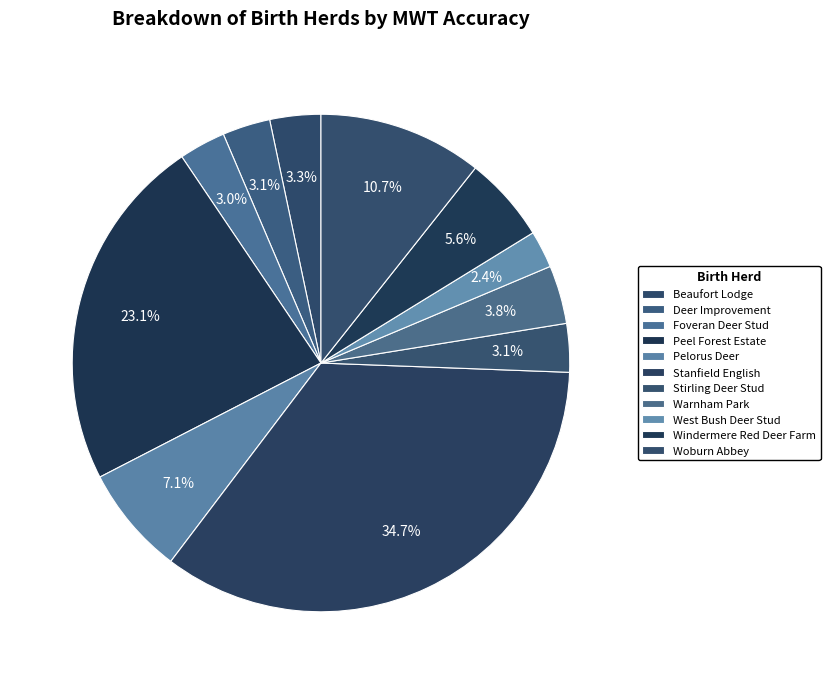

Does Beaufort Lodge represent more than half of the total?

No